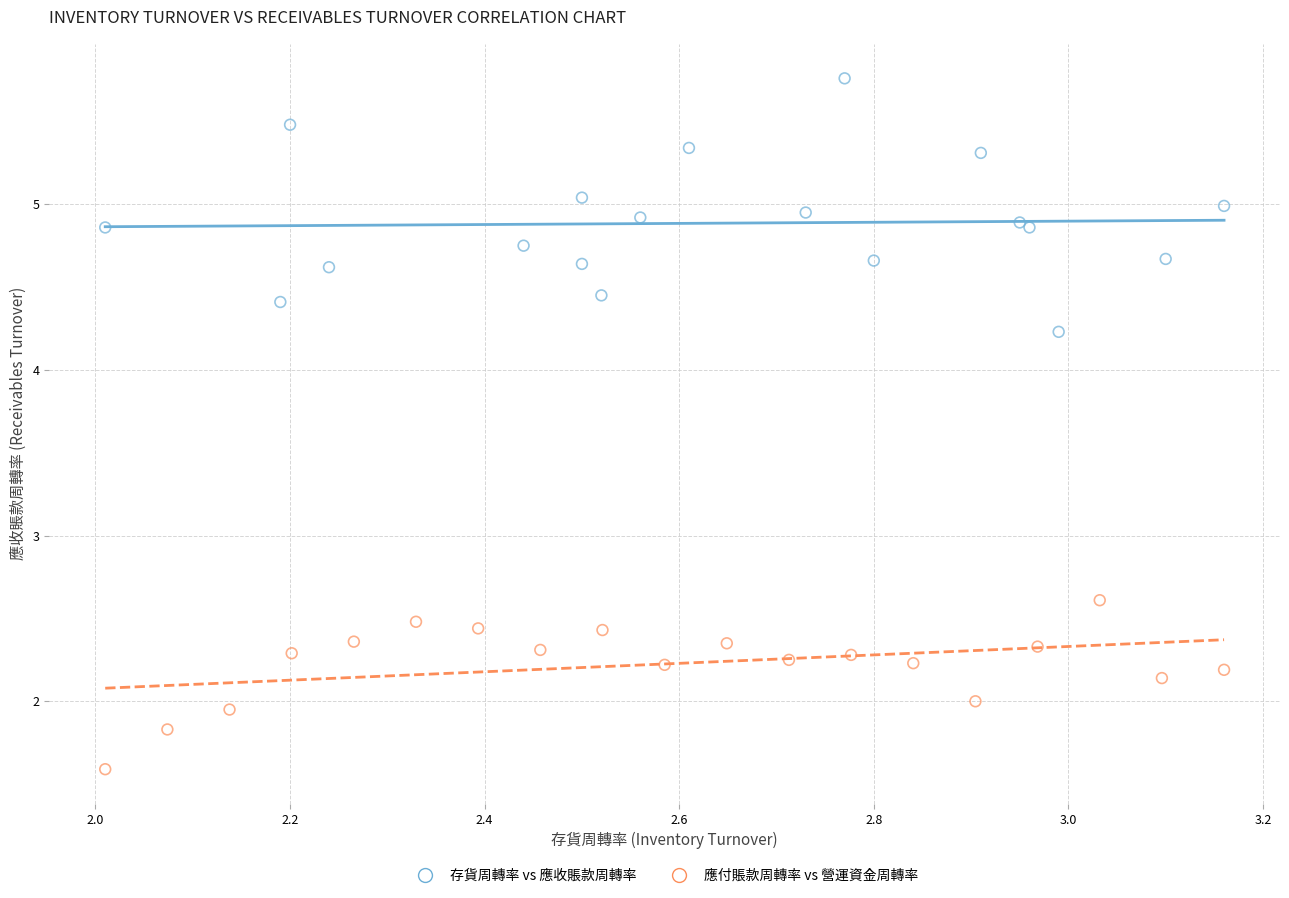

Which series has the widest spread of Y values?

存貨周轉率 vs 應收賬款周轉率